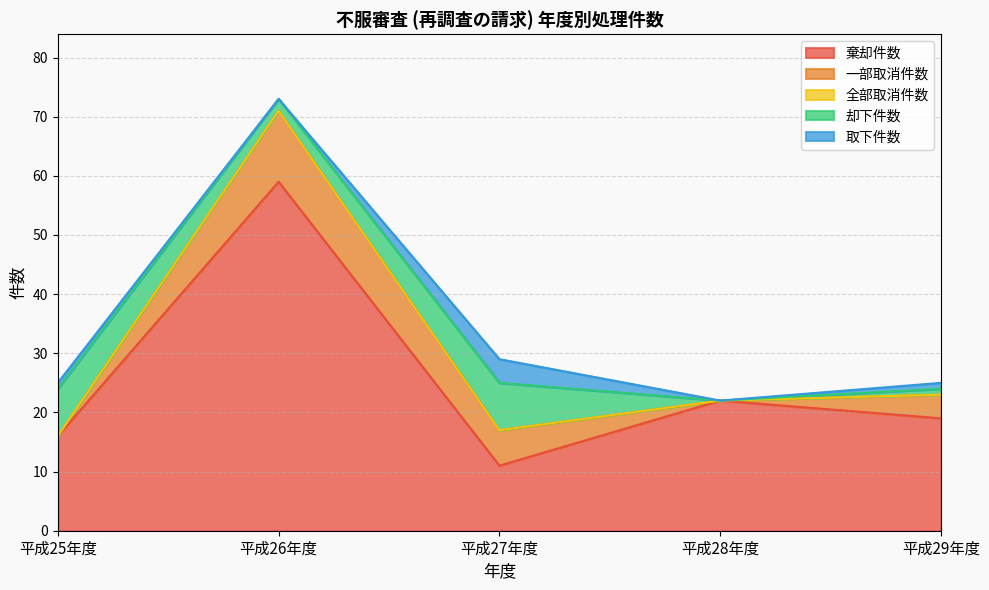

Which category has the lowest value in the 全部取消件数 series?

平成25年度